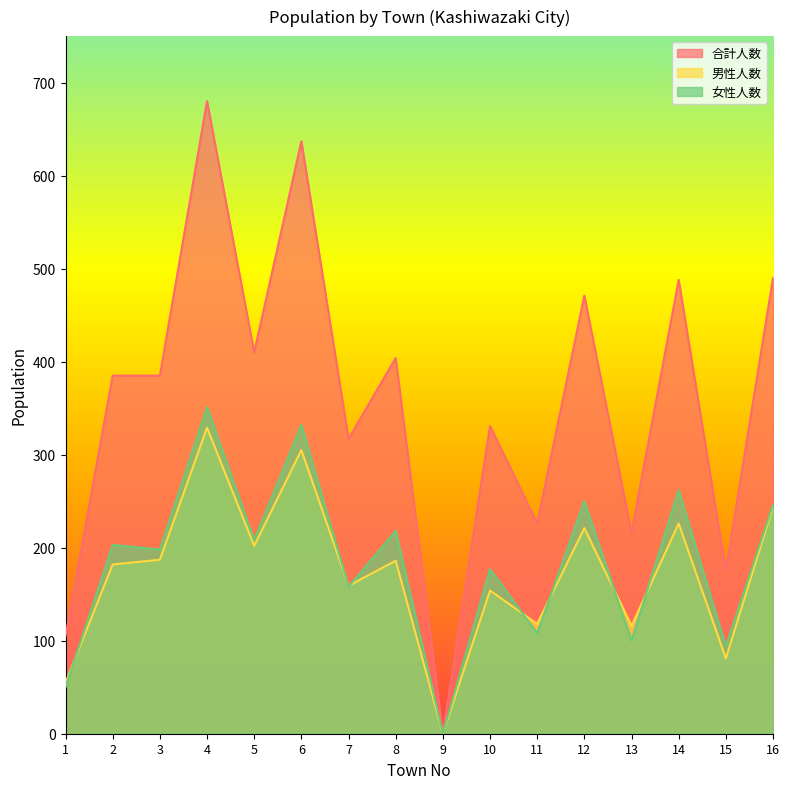

What is the spread (max minus min) of values at 12?

250